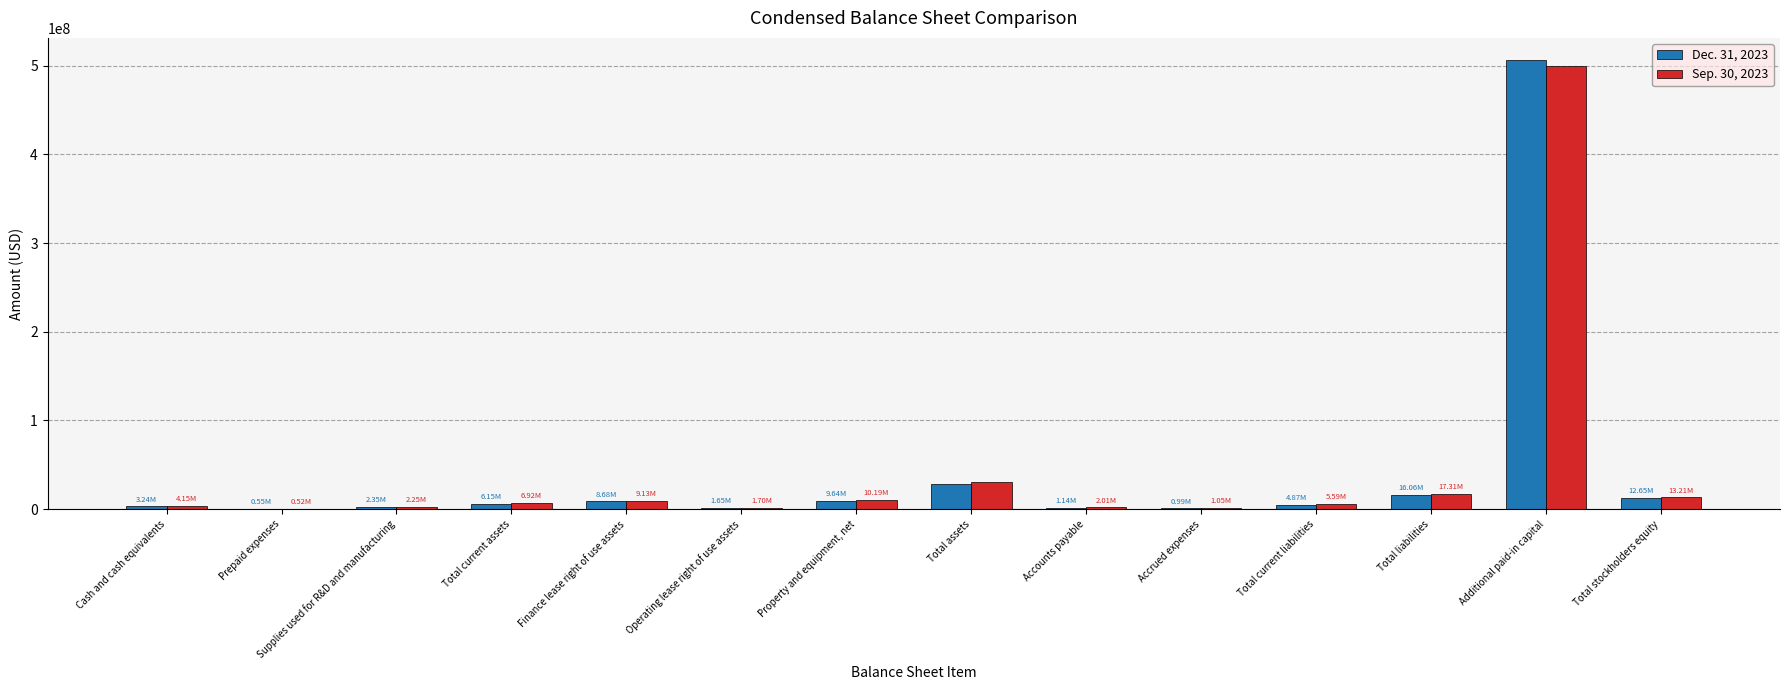

At which category is the sum across all series the highest?

Additional paid-in capital